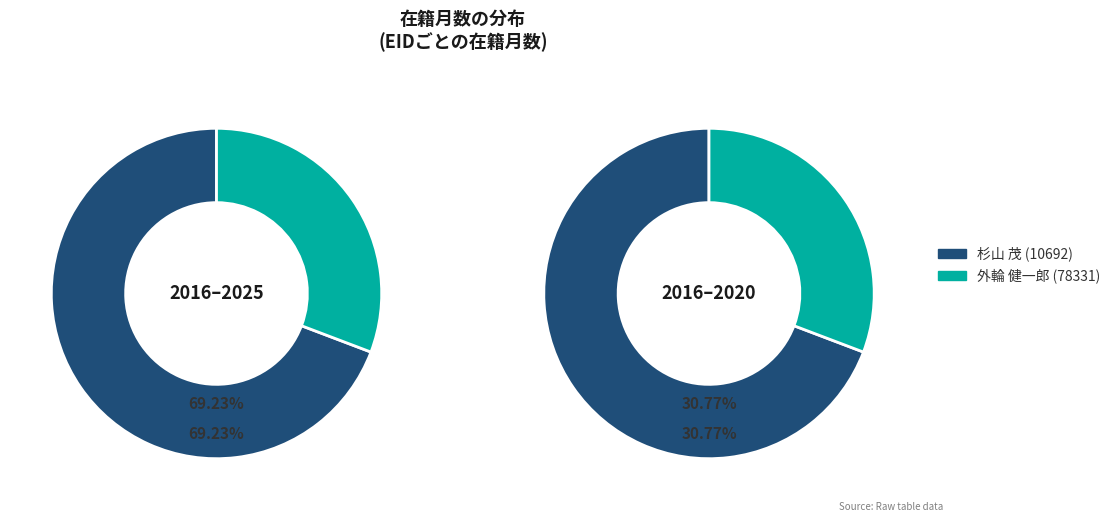

Which category has the smallest portion of the pie?

外輪 健一郎 (78331)